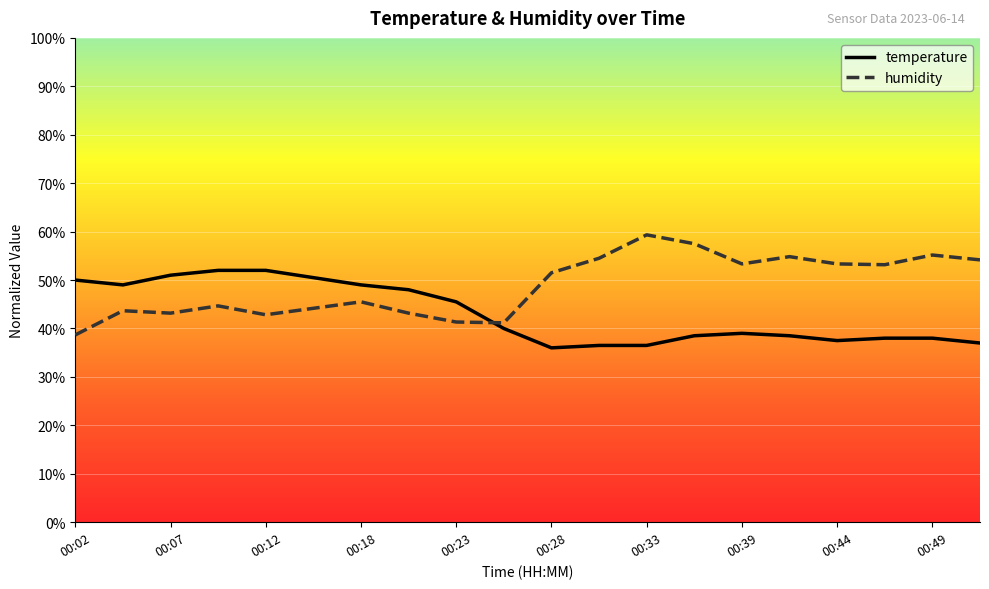

Which series has the largest total across all categories?

humidity